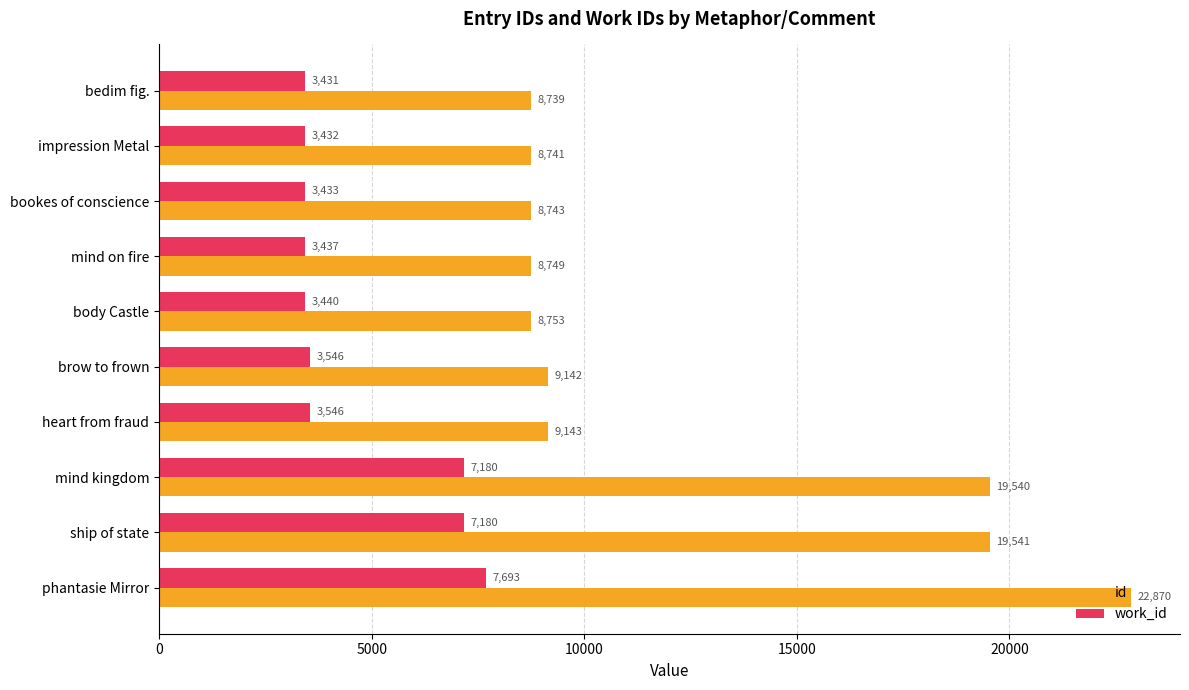

What are all the series names shown in the legend?

id, work_id